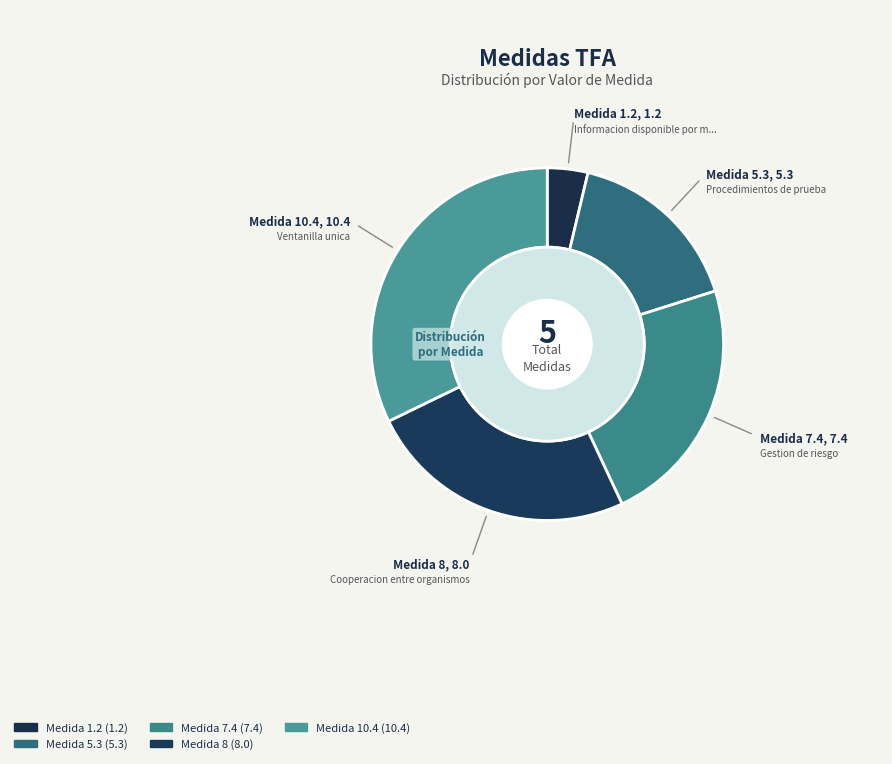

Do 7.4 and 8 together represent more than half of the pie?

No